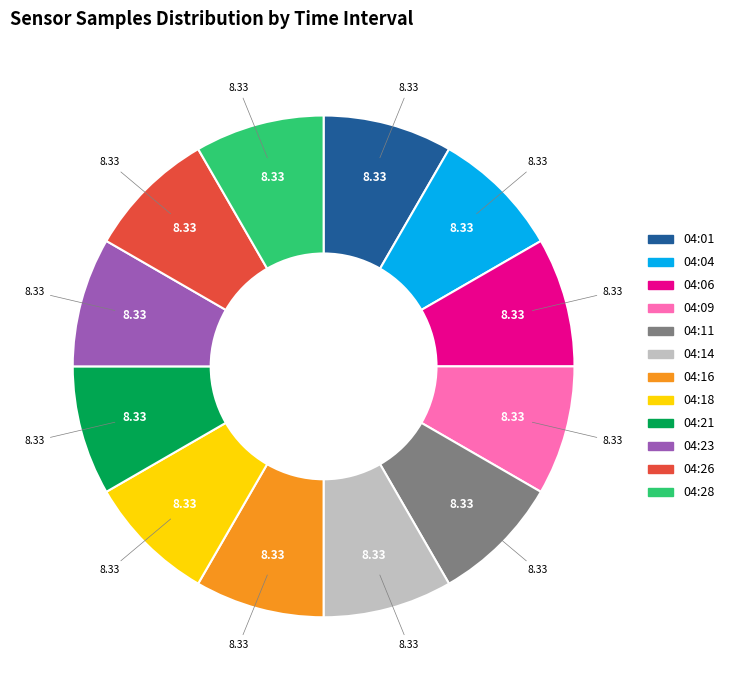

Combined, do 04:09 and 04:16 account for over 50%?

No